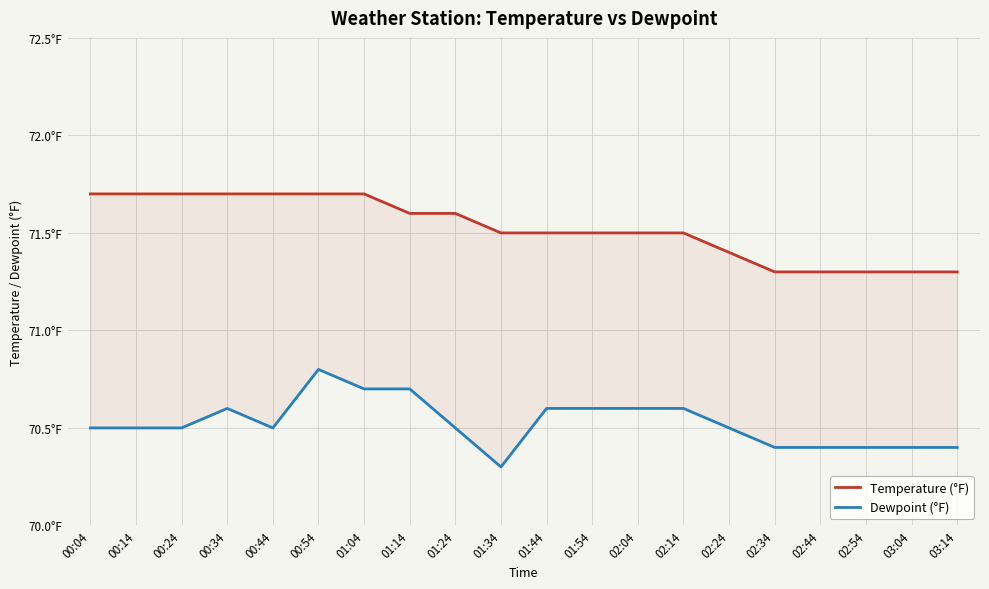

What is the total value across all series at 01:44?

142.1